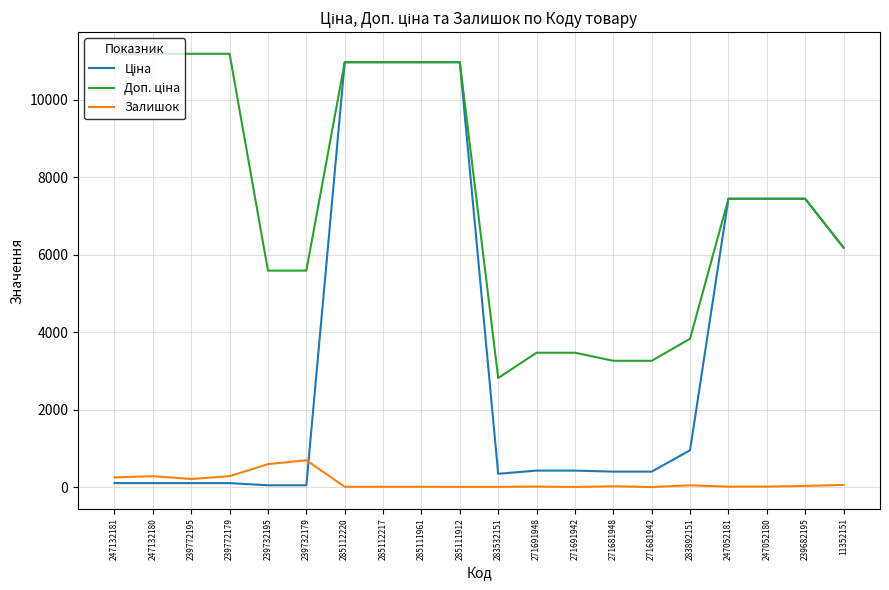

What is the highest value of the Залишок series?

702.0